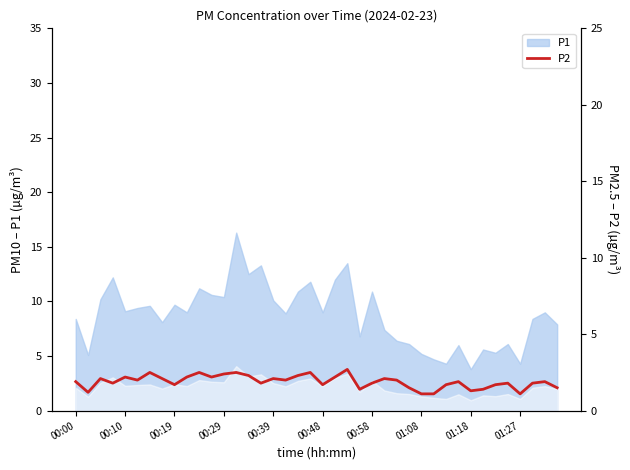

What is the smallest value displayed?

1.1